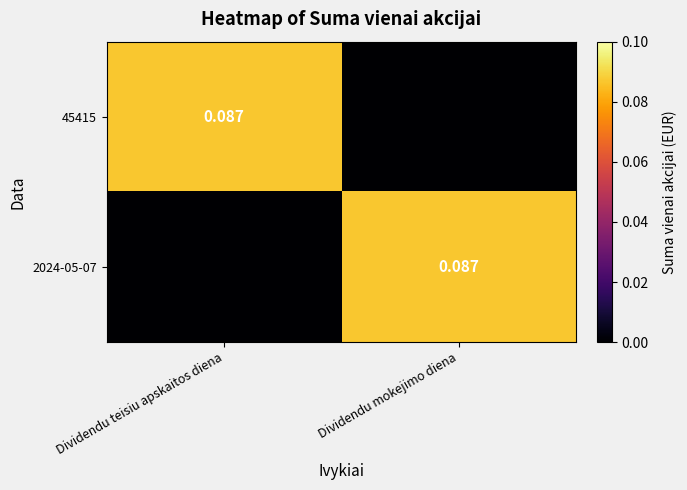

How many positive values does the 2024-05-07 series have?

1